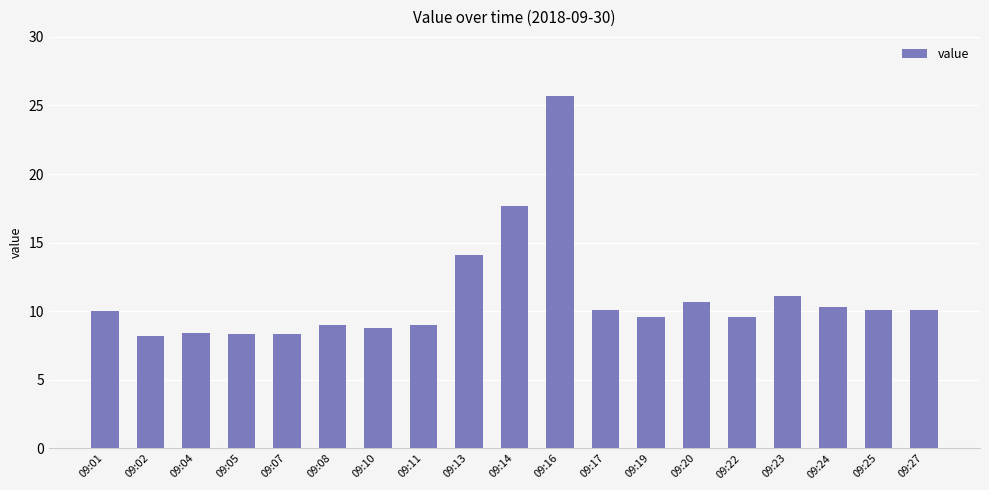

How many bars are there in total?

19